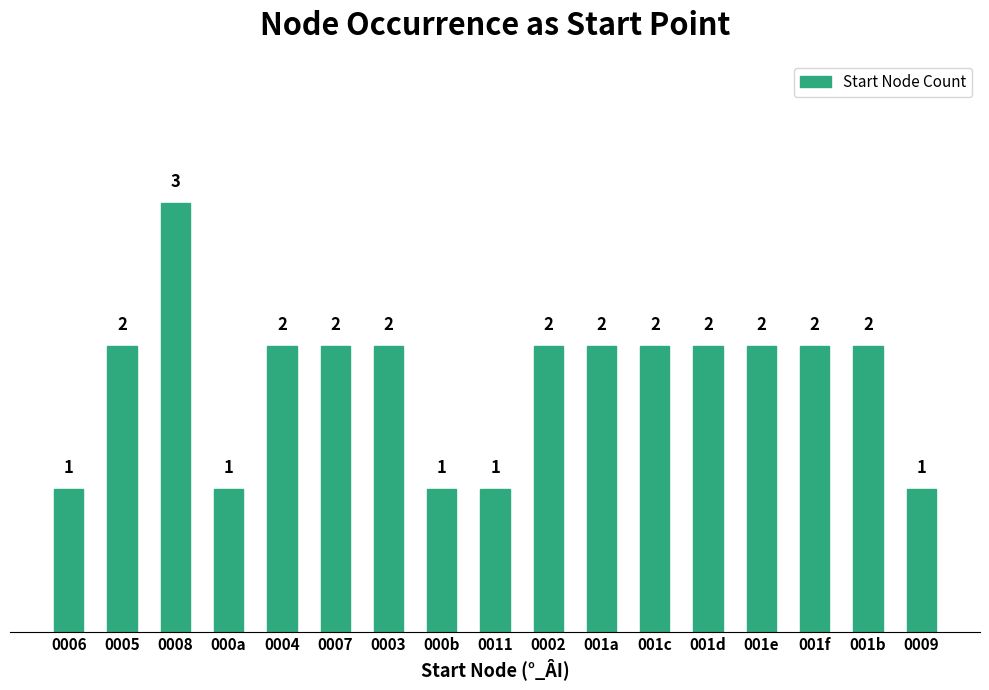

Are the bars grouped side by side (vs. stacked)?

No